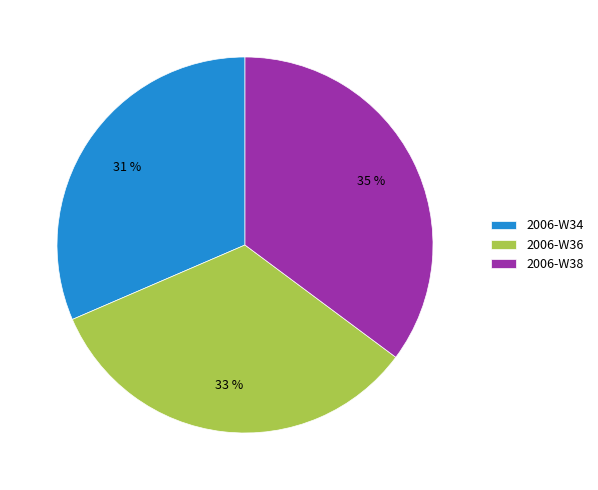

How many slices are in this pie chart?

3